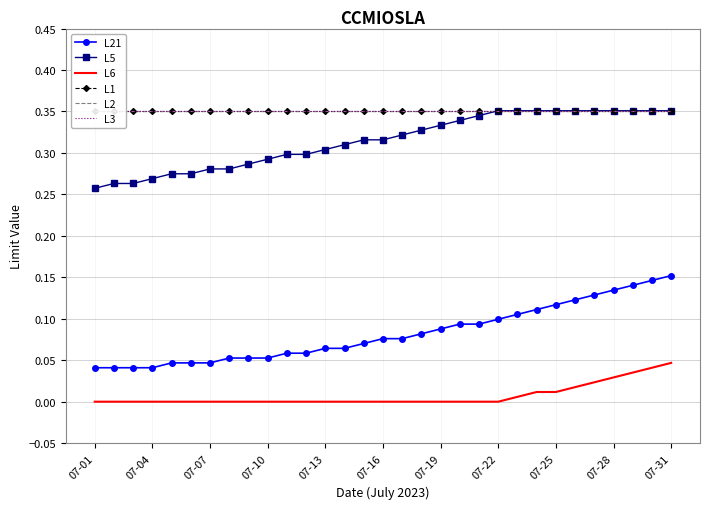

True or false: L5 and L21 intersect in this chart.

False